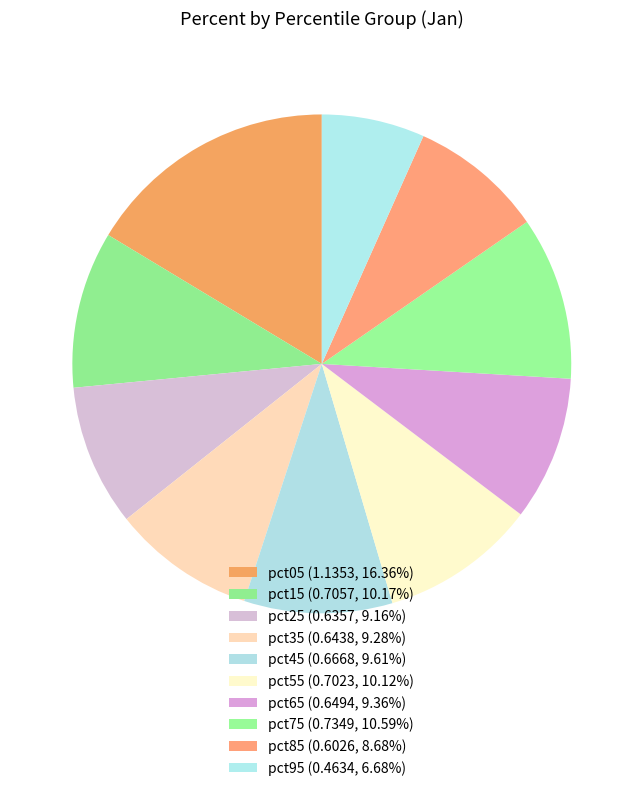

To the nearest percent, what is the difference between the largest and smallest slice percentages?

10%